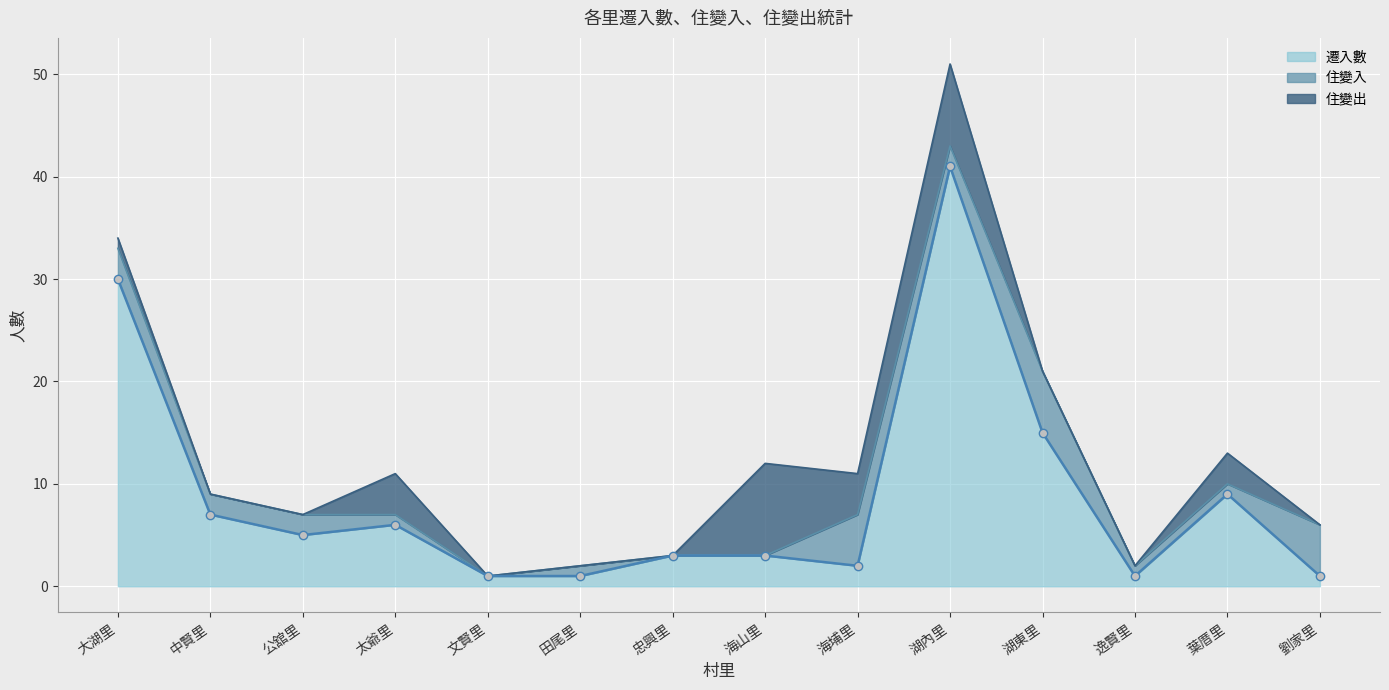

What is the label of the 7th point from the right?

海山里